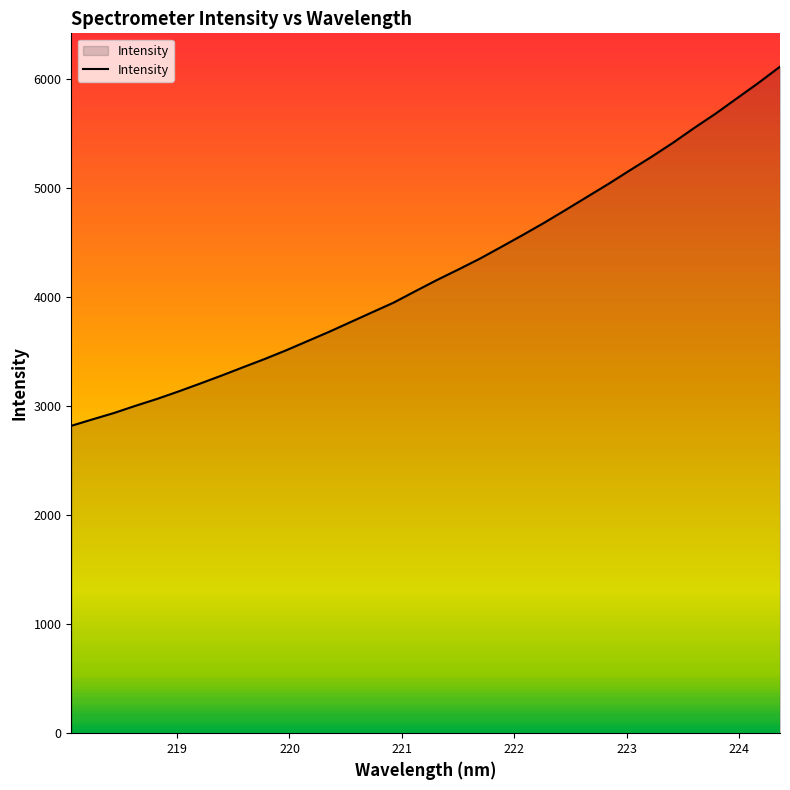

What is the minimum value shown in the chart?

2820.7